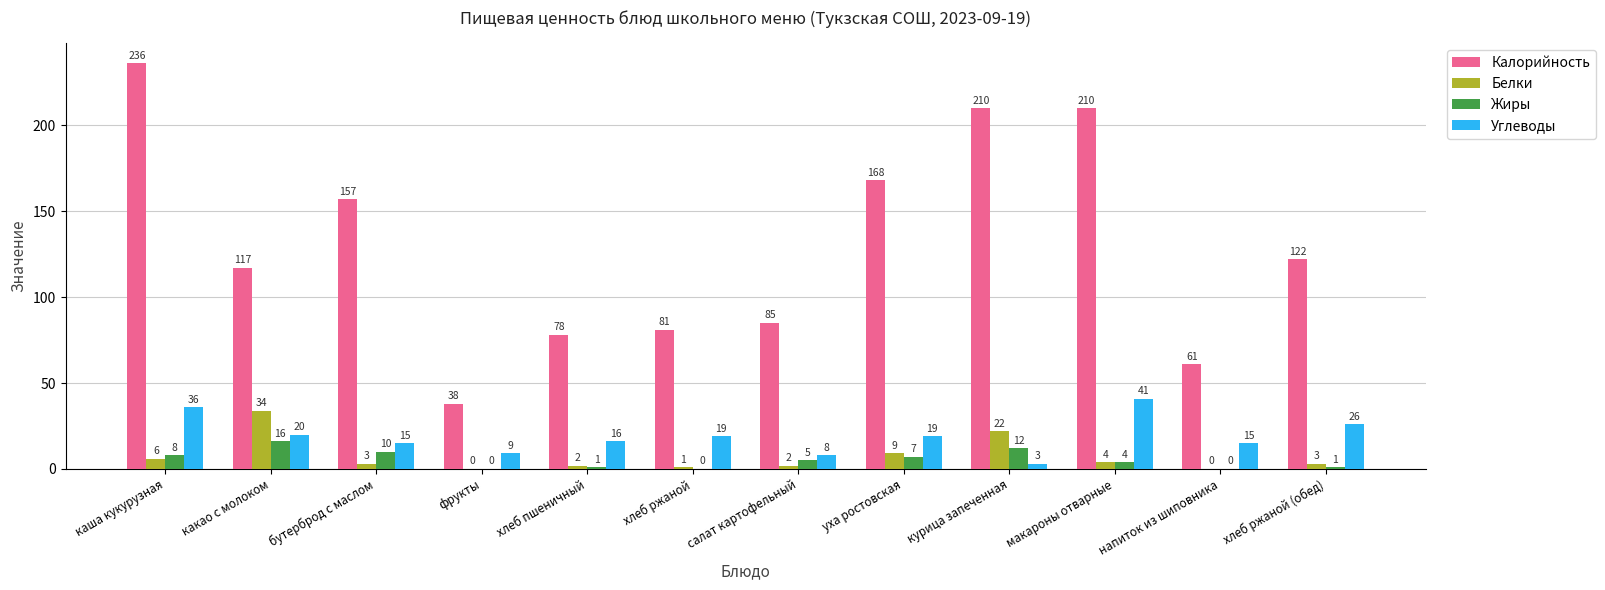

Reading right to left, list all the values displayed in this chart.

Калорийность: 122	61	210	210	168	85	81	78	38	157	117	236
Белки: 3	0	4	22	9	2	1	2	0	3	34	6
Жиры: 1	0	4	12	7	5	0	1	0	10	16	8
Углеводы: 26	15	41	3	19	8	19	16	9	15	20	36